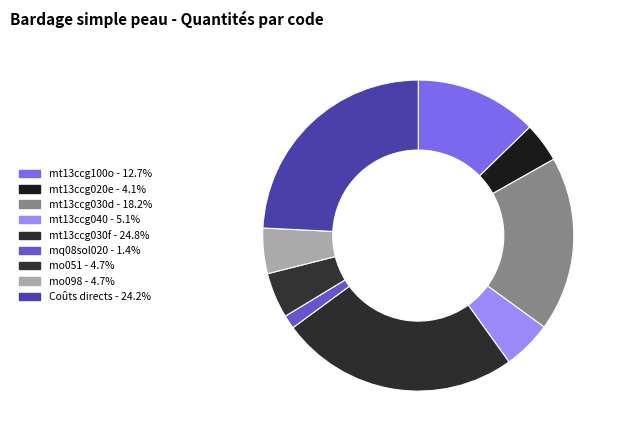

Rank the categories by value from lowest to highest.

mq08sol020, mt13ccg020e, mo051, mo098, mt13ccg040, mt13ccg100o, mt13ccg030d, Coûts directs, mt13ccg030f